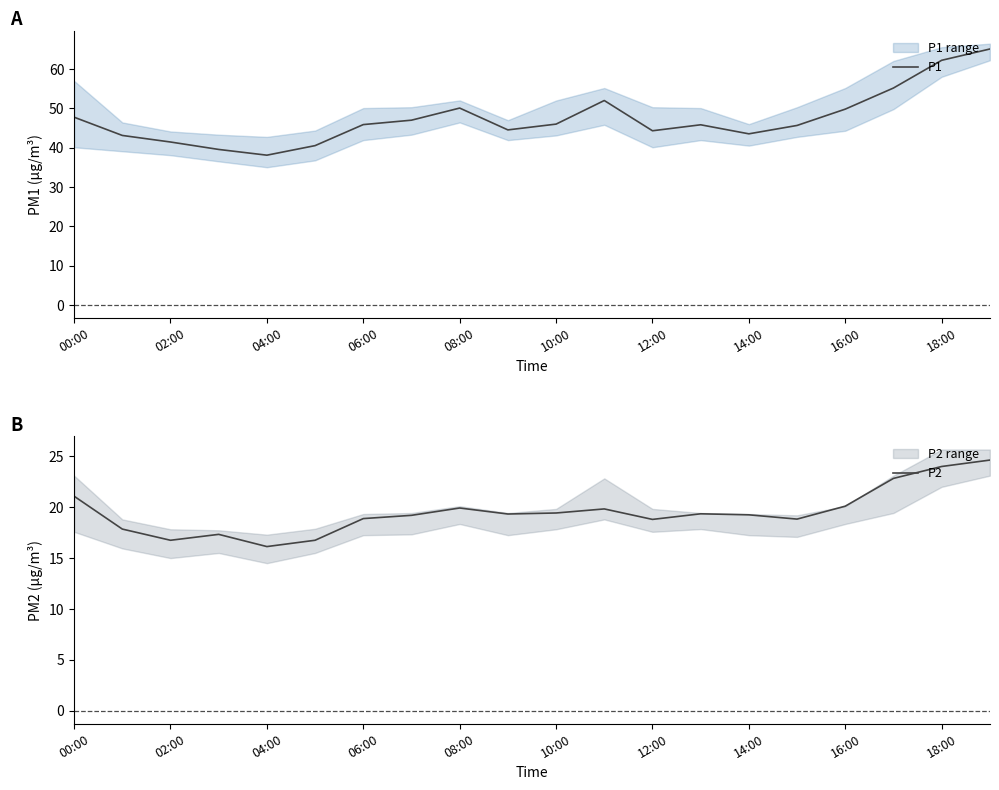

How many lines are shown in the chart?

2